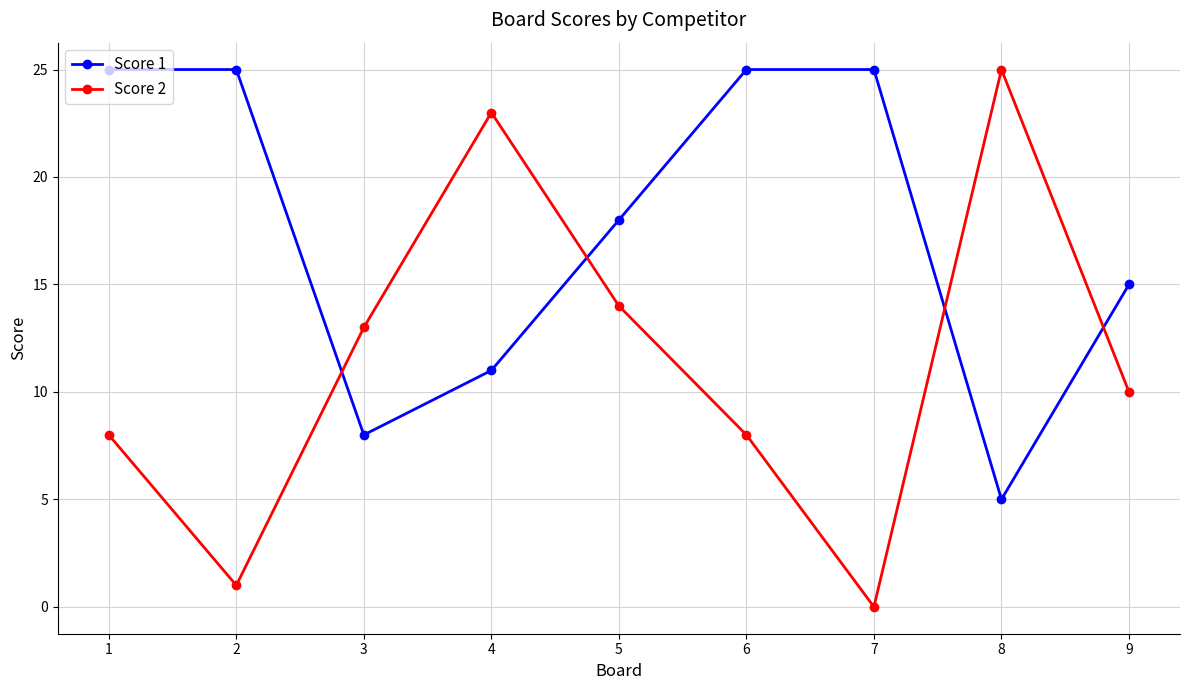

At 8, list the series in order from largest to smallest.

Score 2, Score 1